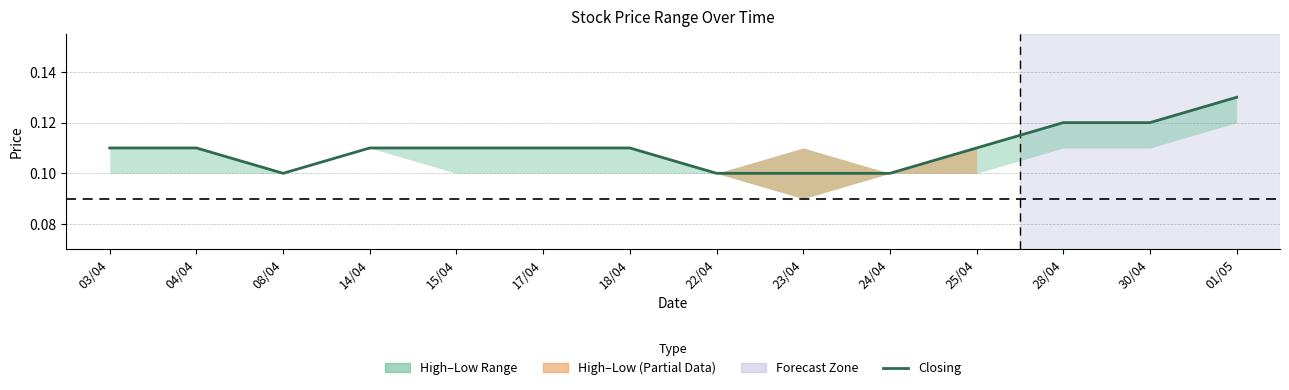

Reading left to right, list all the values displayed in this chart.

03/04=0.1	04/04=0.1	08/04=0.1	14/04=0.1	15/04=0.1	17/04=0.1	18/04=0.1	22/04=0.1	23/04=0.1	24/04=0.1	25/04=0.1	28/04=0.1	30/04=0.1	01/05=0.1